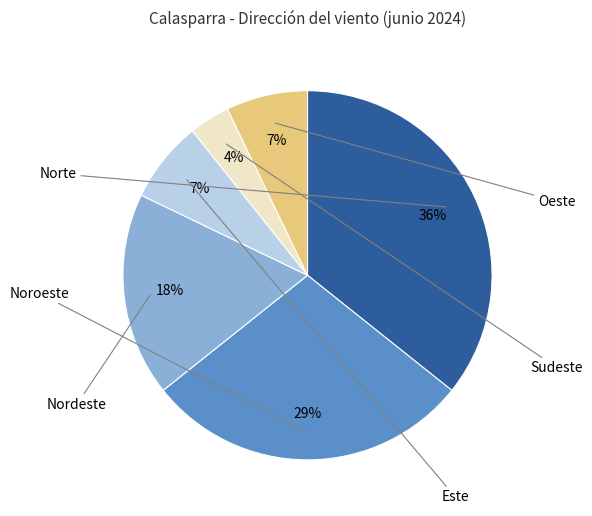

To the nearest percent, what is the average slice percentage?

17%